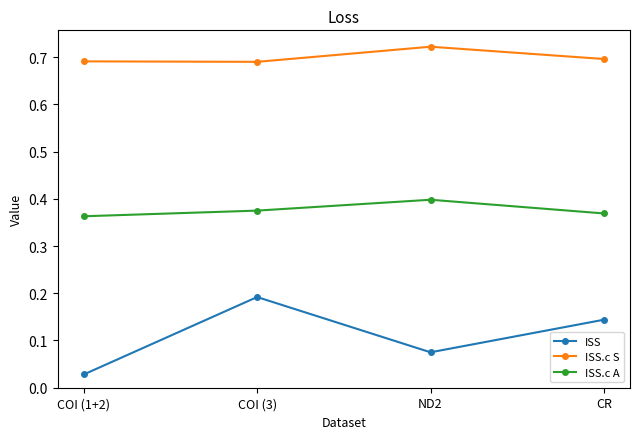

Does the chart have visible grid lines?

No